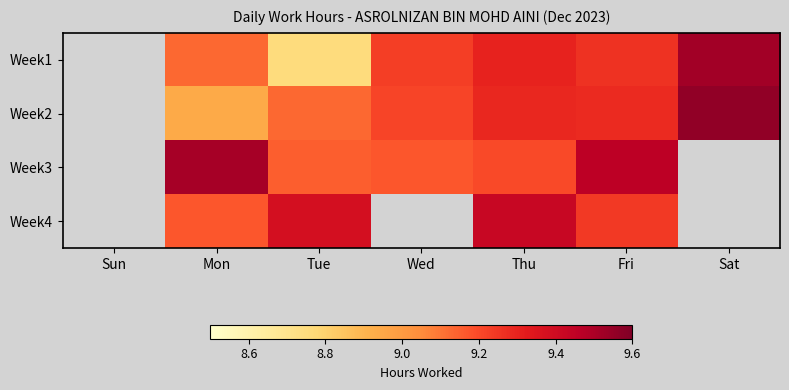

What is the total value across all series at Mon?

36.8